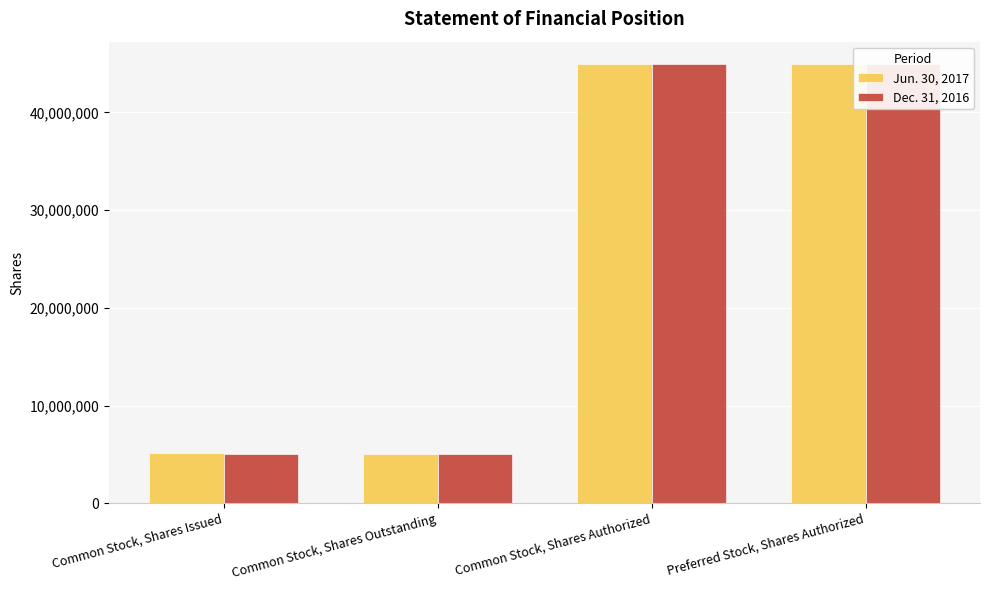

What is the spread (max minus min) of values at Common Stock, Shares Issued?

90000